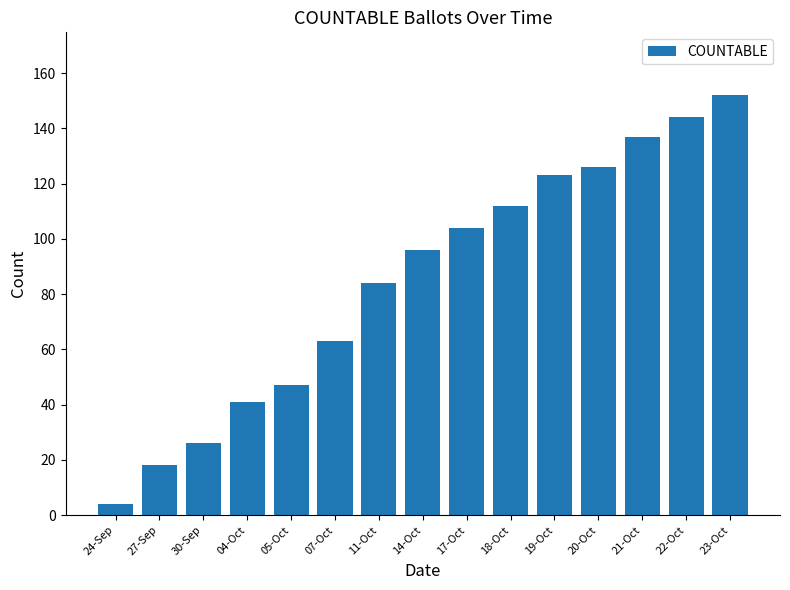

The chart shows a value of 152 at 23-Oct. True or false?

True